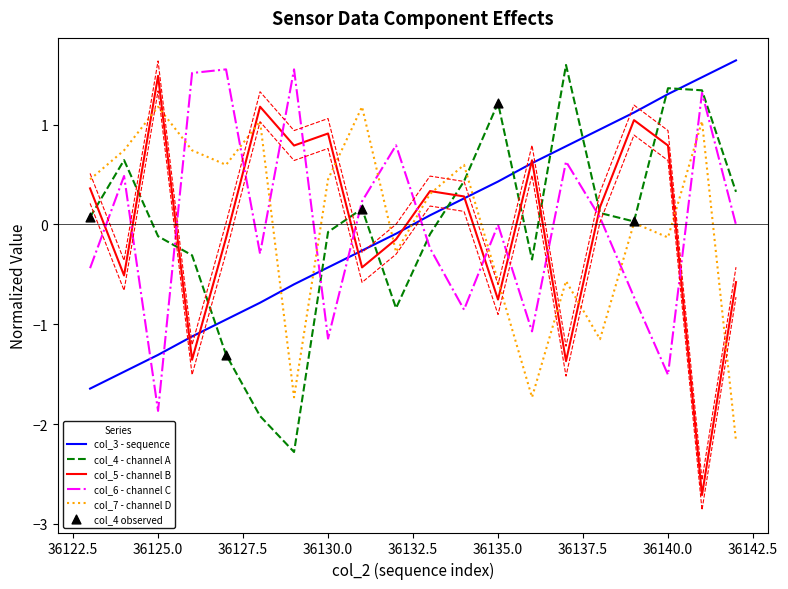

What is the total value across all series at 36126?

-0.5